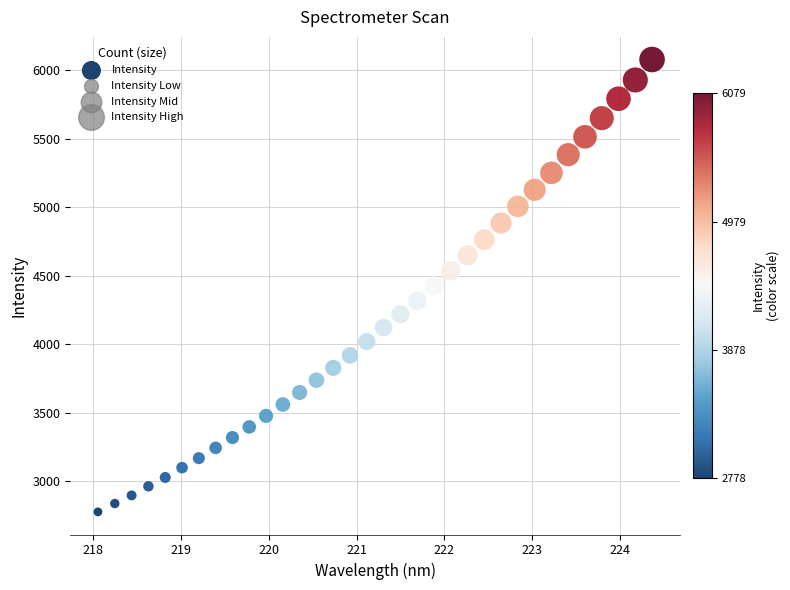

What is the range of X values (max minus min)?

6.3